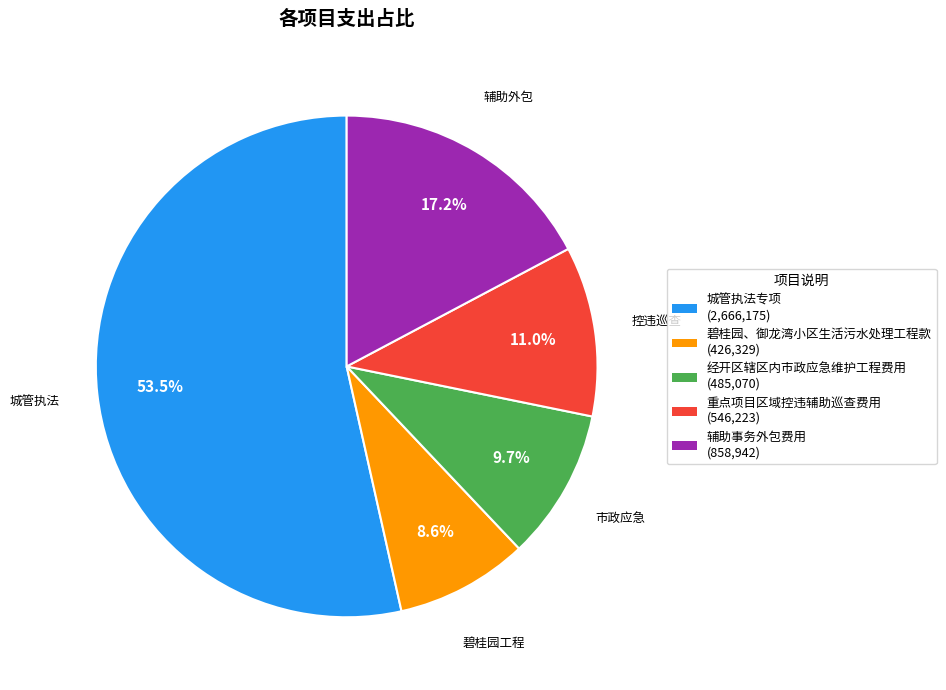

Which category has the biggest portion of the pie?

城管执法专项